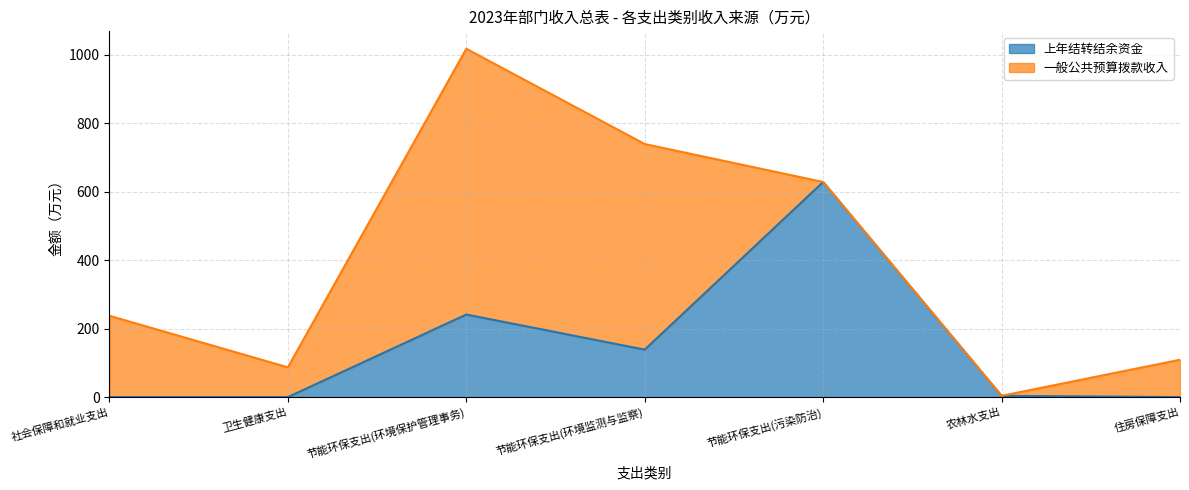

Reading left to right, list all the values displayed in this chart.

0.0	0.0	241.1	138.6	628.2	3.7	0.0